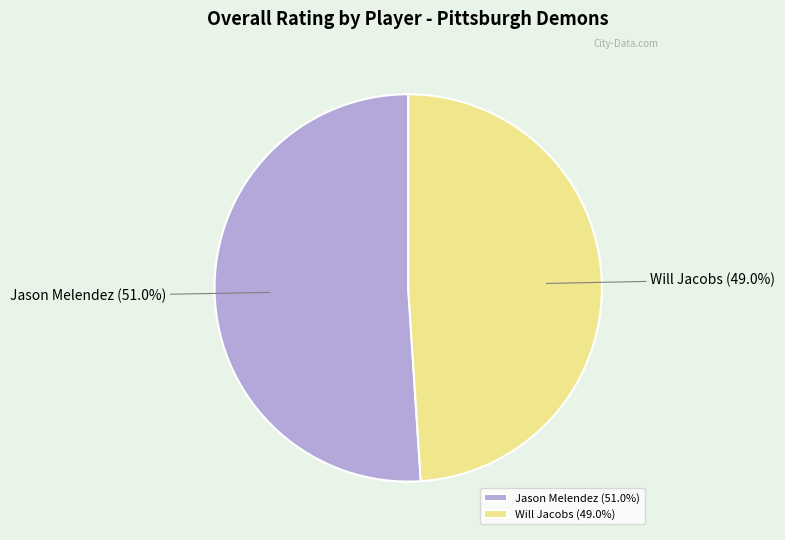

What is the ratio of the value at Jason Melendez to the value at Will Jacobs?

1.0